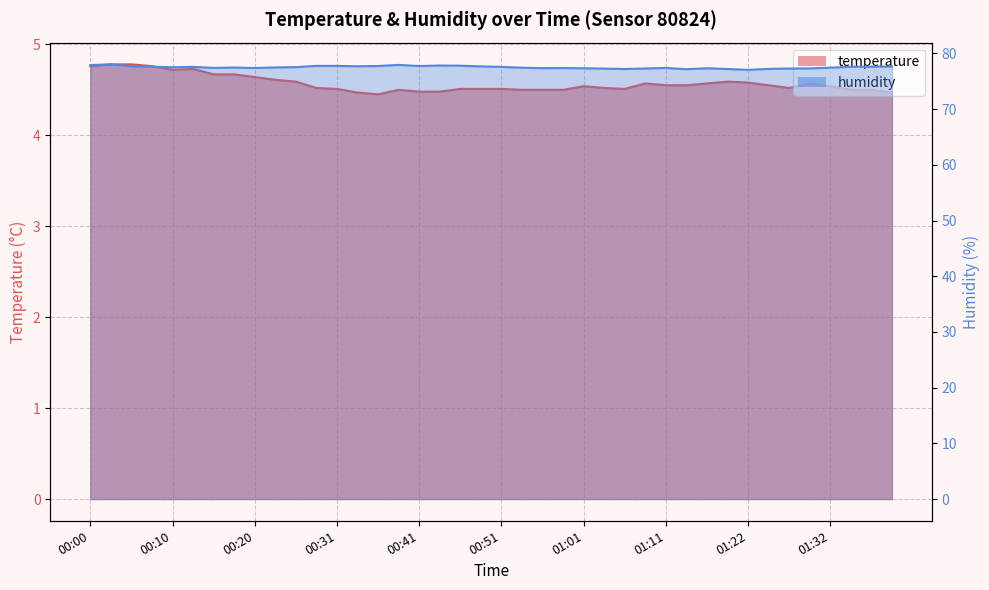

Reading right to left, transcribe all the data shown in this chart.

temperature: 01:39=4.5	01:37=4.5	01:34=4.5	01:32=4.5	01:29=4.6	01:27=4.5	01:24=4.5	01:22=4.6	01:19=4.6	01:17=4.6	01:14=4.5	01:11=4.5	01:09=4.6	01:06=4.5	01:04=4.5	01:01=4.5	00:59=4.5	00:56=4.5	00:54=4.5	00:51=4.5	00:48=4.5	00:46=4.5	00:43=4.5	00:41=4.5	00:38=4.5	00:36=4.5	00:33=4.5	00:31=4.5	00:28=4.5	00:25=4.6	00:23=4.6	00:20=4.6	00:18=4.7	00:15=4.7	00:13=4.7	00:10=4.7	00:08=4.8	00:05=4.8	00:02=4.8	00:00=4.8
humidity: 01:39=77.7	01:37=77.6	01:34=77.6	01:32=77.5	01:29=77.3	01:27=77.3	01:24=77.2	01:22=77.0	01:19=77.2	01:17=77.3	01:14=77.2	01:11=77.4	01:09=77.3	01:06=77.2	01:04=77.3	01:01=77.3	00:59=77.4	00:56=77.4	00:54=77.4	00:51=77.6	00:48=77.7	00:46=77.8	00:43=77.8	00:41=77.7	00:38=77.9	00:36=77.8	00:33=77.7	00:31=77.8	00:28=77.8	00:25=77.5	00:23=77.5	00:20=77.4	00:18=77.5	00:15=77.4	00:13=77.6	00:10=77.5	00:08=77.6	00:05=77.7	00:02=78.0	00:00=77.9